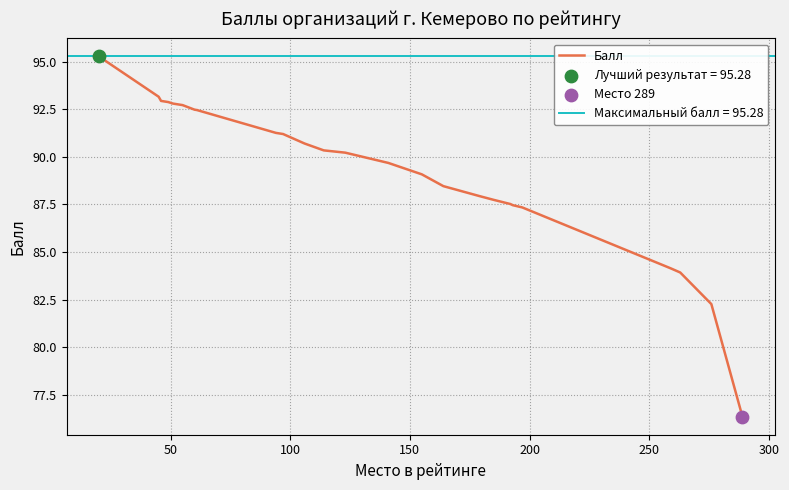

What is the maximum value for Балл?

95.3